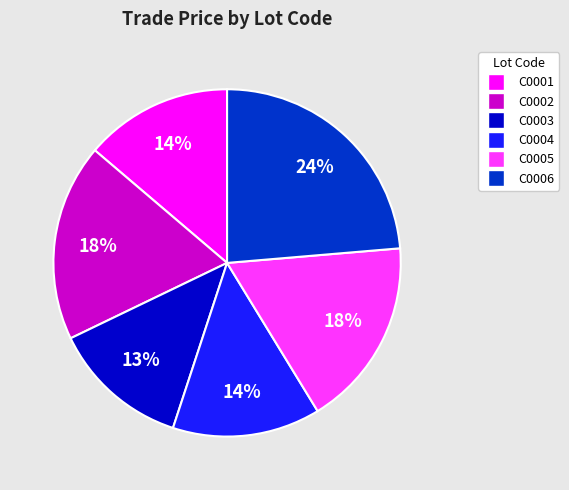

What is the smallest slice in the pie chart?

C0003